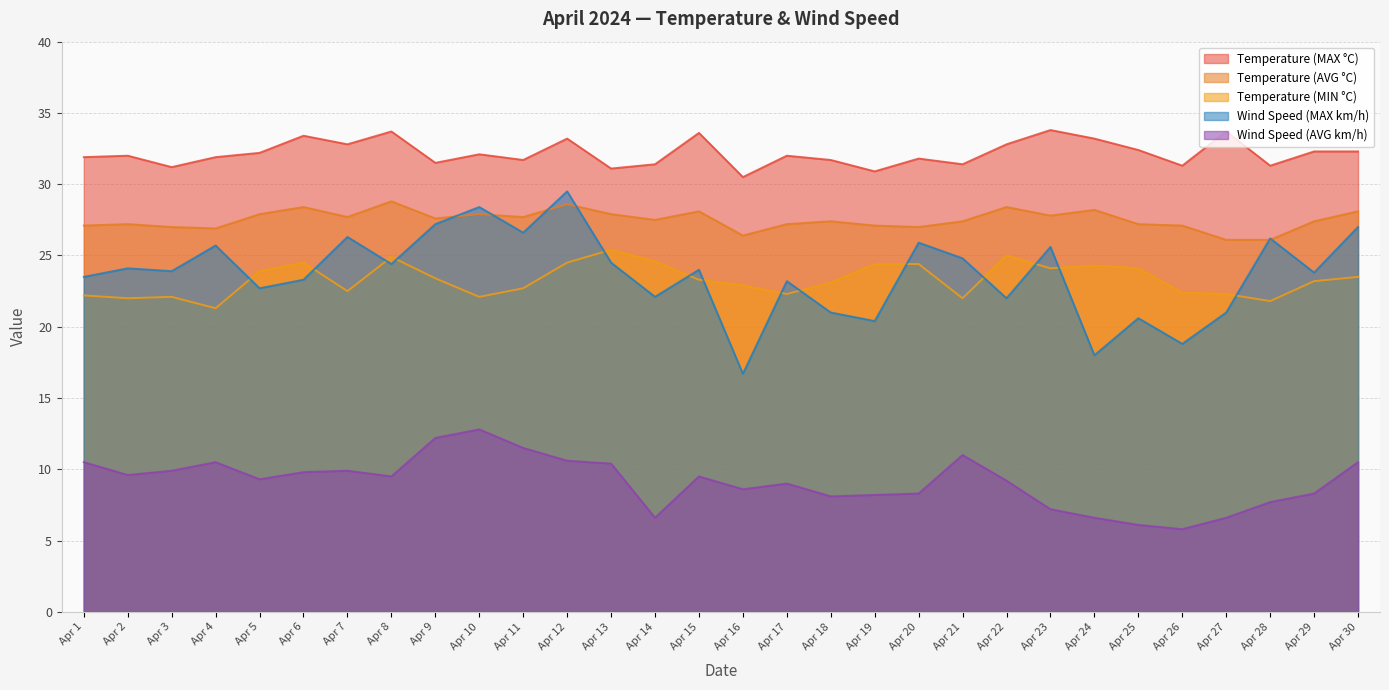

Reading right to left, transcribe all the data shown in this chart.

Temperature (AVG °C): 28.1	27.4	26.1	26.1	27.1	27.2	28.2	27.8	28.4	27.4	27.0	27.1	27.4	27.2	26.4	28.1	27.5	27.9	28.6	27.7	27.9	27.6	28.8	27.7	28.4	27.9	26.9	27.0	27.2	27.1
Temperature (MIN °C): 23.5	23.2	21.8	22.3	22.4	24.1	24.3	24.1	25.0	22.0	24.4	24.4	23.1	22.3	22.9	23.3	24.6	25.4	24.5	22.7	22.1	23.4	24.9	22.5	24.5	23.9	21.3	22.1	22.0	22.2
Temperature (MAX °C): 32.3	32.3	31.3	33.7	31.3	32.4	33.2	33.8	32.8	31.4	31.8	30.9	31.7	32.0	30.5	33.6	31.4	31.1	33.2	31.7	32.1	31.5	33.7	32.8	33.4	32.2	31.9	31.2	32.0	31.9
Wind Speed (AVG km/h): 10.5	8.3	7.7	6.6	5.8	6.1	6.6	7.2	9.2	11.0	8.3	8.2	8.1	9.0	8.6	9.5	6.6	10.4	10.6	11.5	12.8	12.2	9.5	9.9	9.8	9.3	10.5	9.9	9.6	10.5
Wind Speed (MAX km/h): 27.0	23.8	26.2	21.0	18.8	20.6	18.0	25.6	22.0	24.8	25.9	20.4	21.0	23.2	16.7	24.0	22.1	24.5	29.5	26.6	28.4	27.2	24.4	26.3	23.3	22.7	25.7	23.9	24.1	23.5